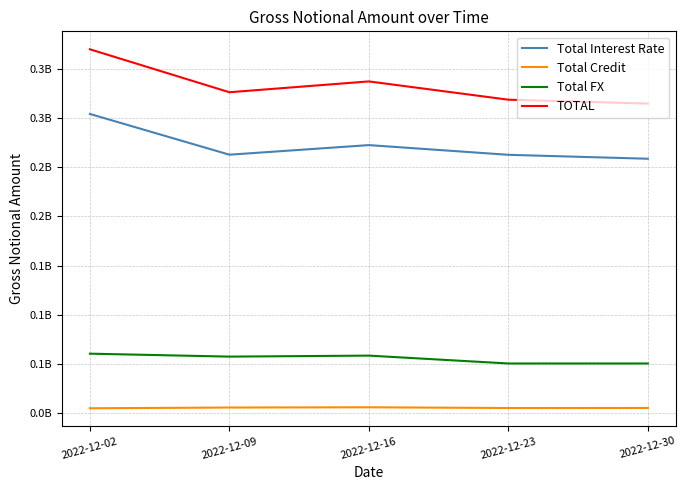

Rank the series by their maximum value, from highest to lowest.

TOTAL, Total Interest Rate, Total FX, Total Credit